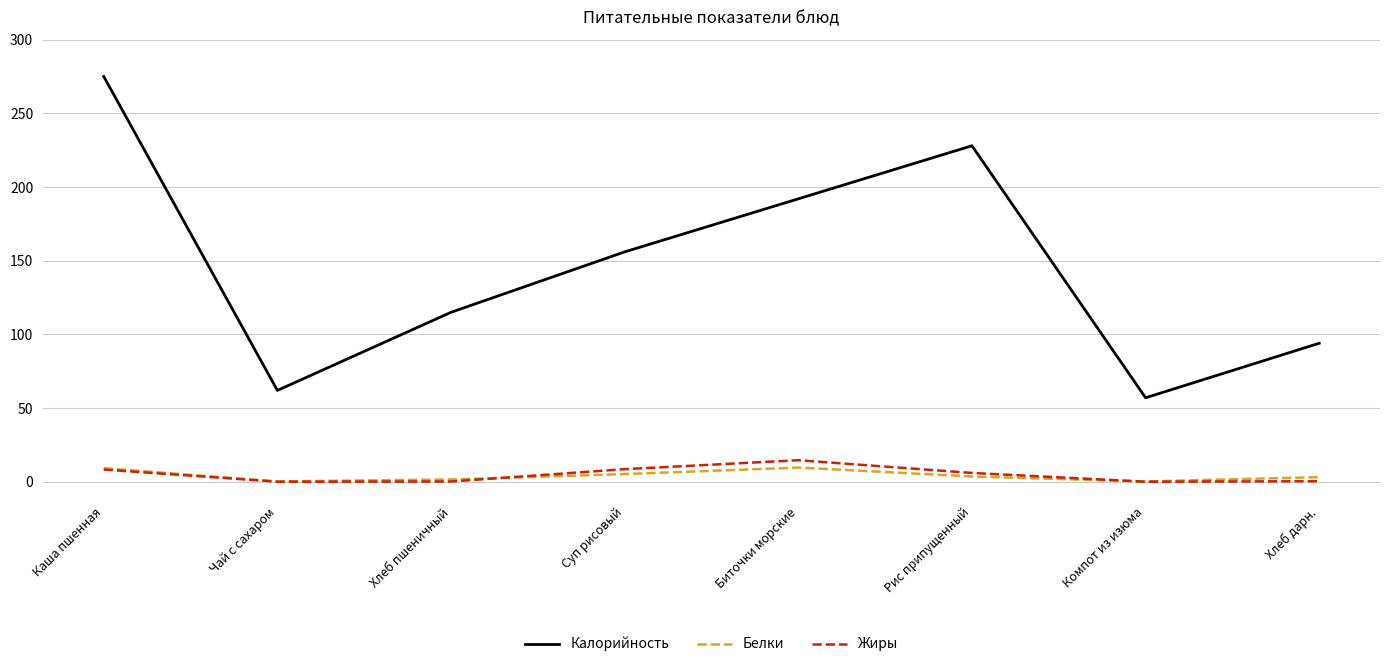

The Калорийность series shows 228.0 at Рис припущенный. True or false?

True